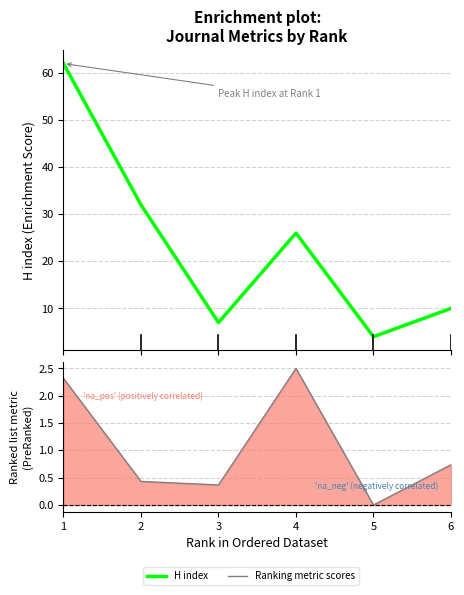

Which category has the lowest value in the Ranking metric scores series?

5